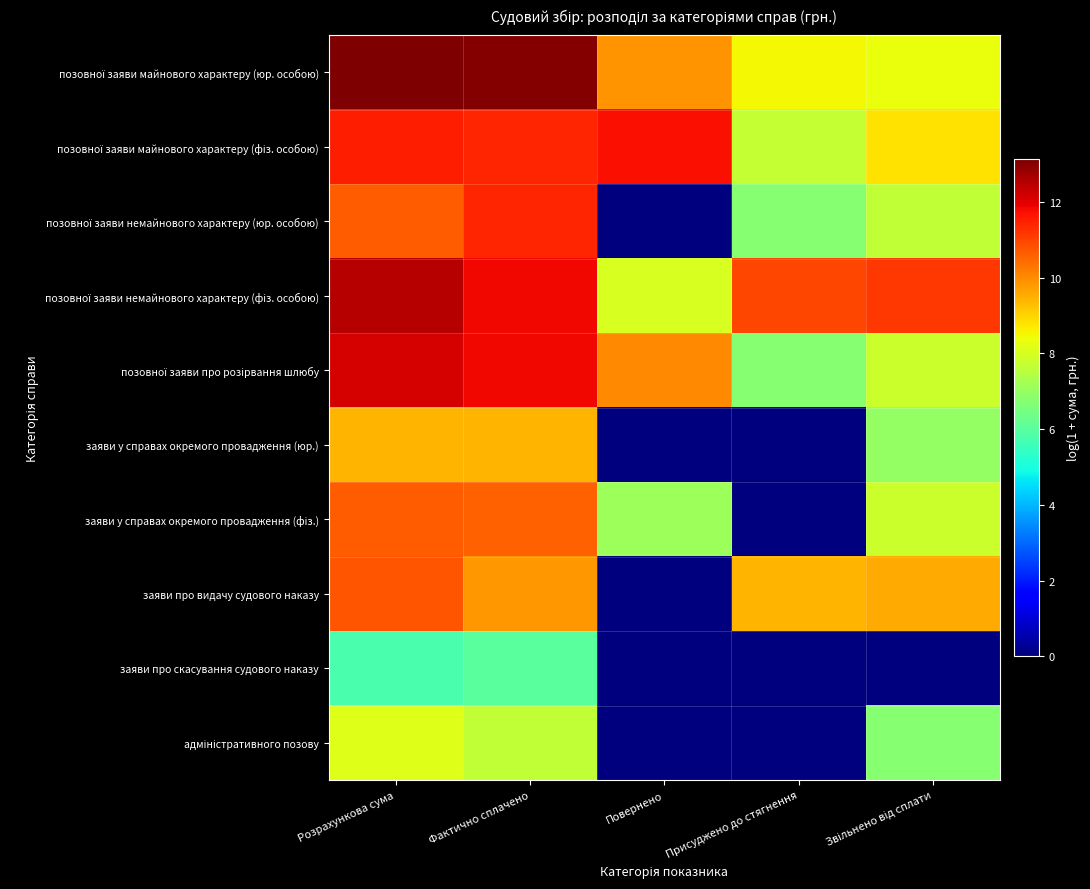

What is the difference between the highest and lowest values at Повернено?

11.7